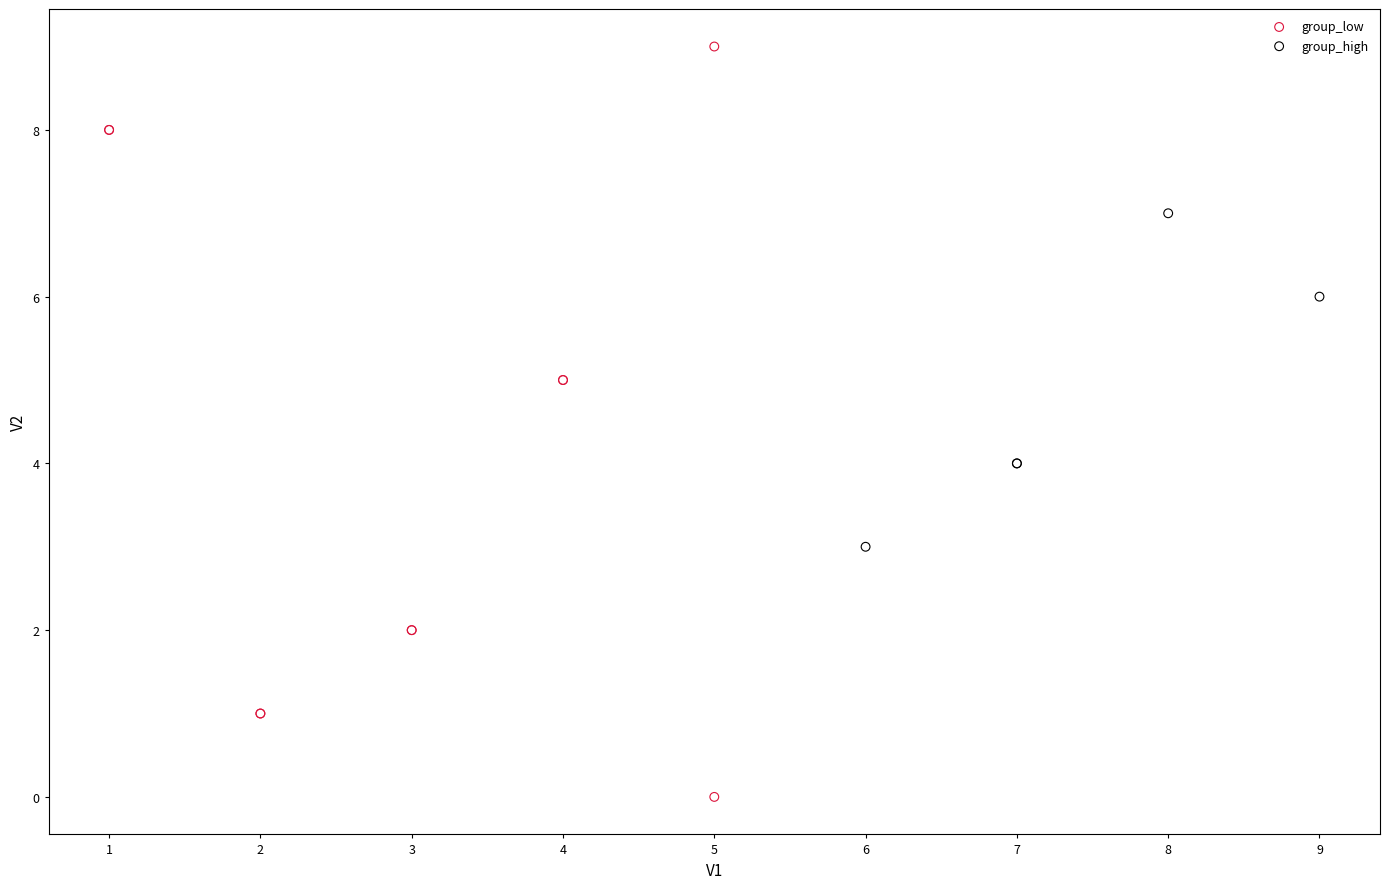

Which series has the widest spread of Y values?

group_low